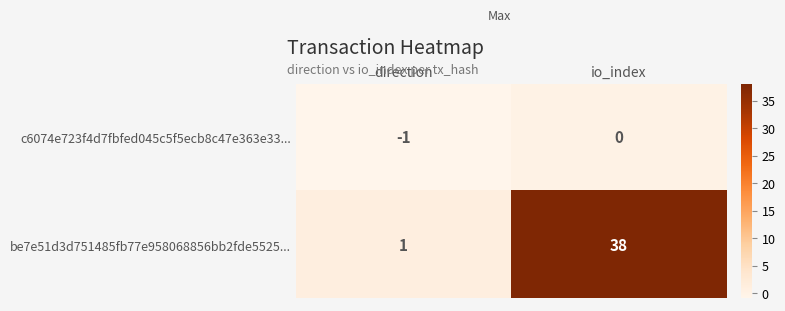

Reading left to right, what are all the values shown in this chart?

c6074e723f4d7fbfed045c5f5ecb8c47e363e33...: -1	0
be7e51d3d751485fb77e958068856bb2fde5525...: 1	38